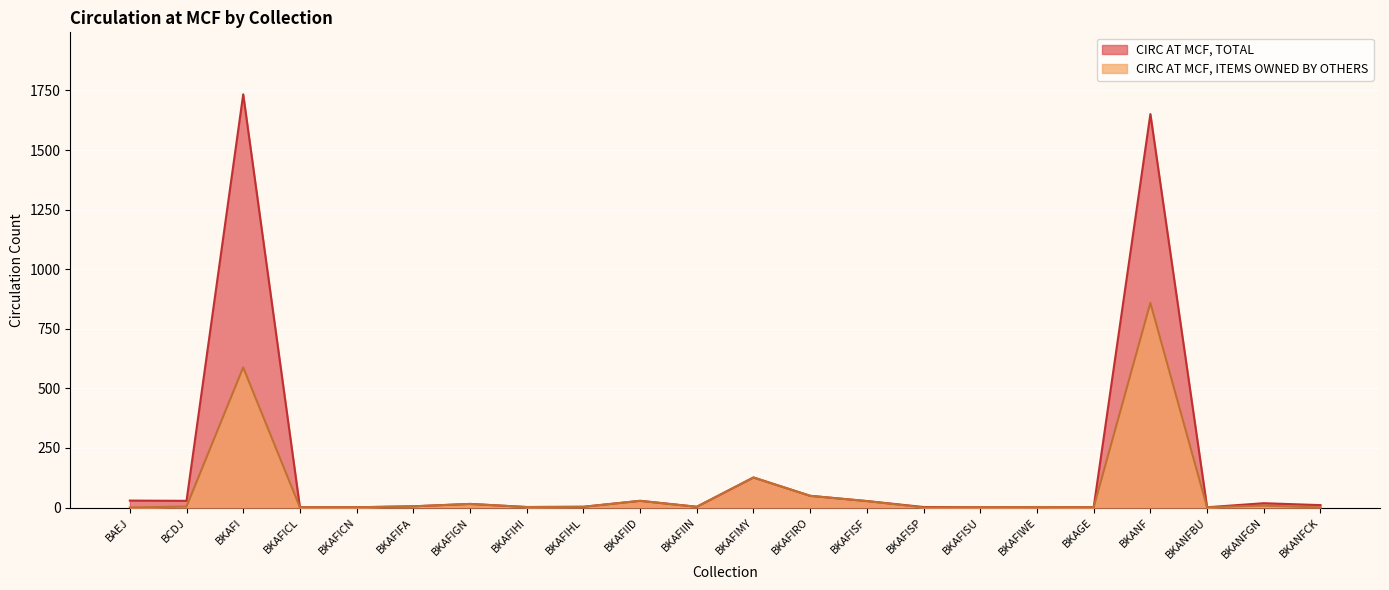

Rank the series by their maximum value, from lowest to highest.

CIRC AT MCF, ITEMS OWNED BY OTHERS, CIRC AT MCF, TOTAL